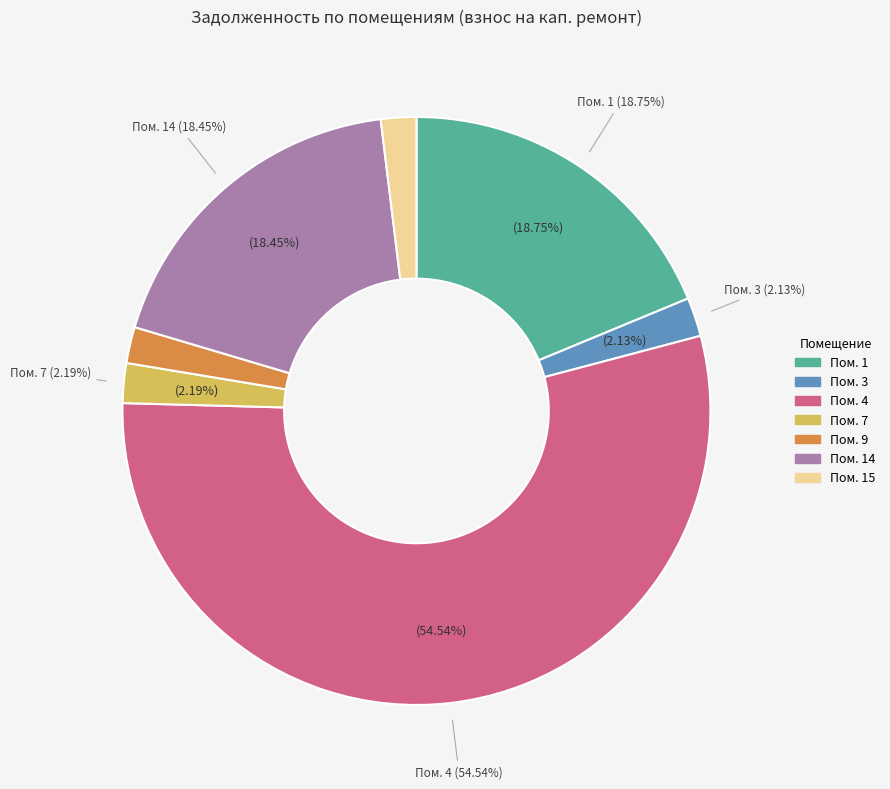

Is it true that 9 is 2% of the pie?

True